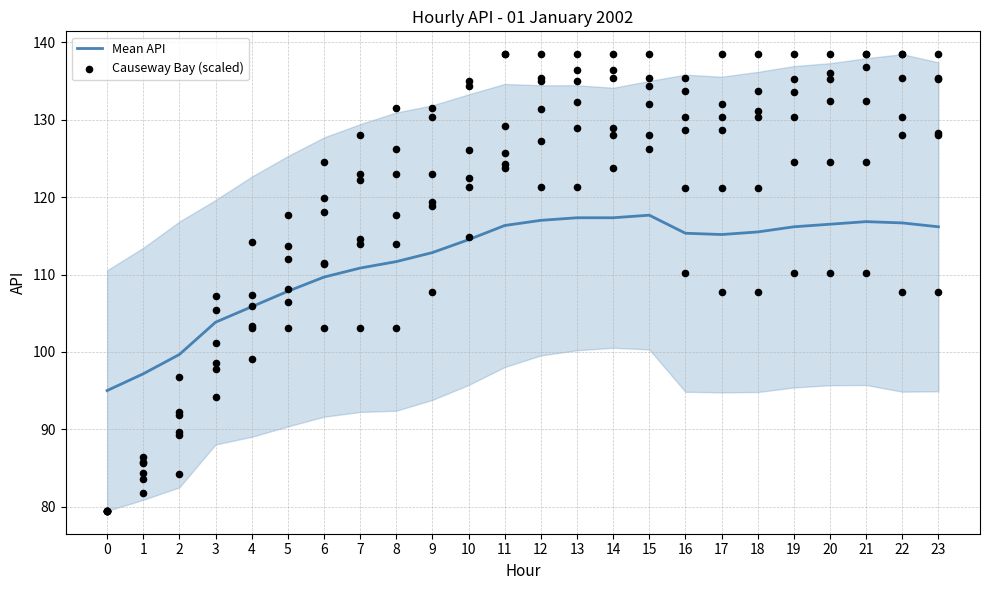

What is the total value across all series at 10?

754.1